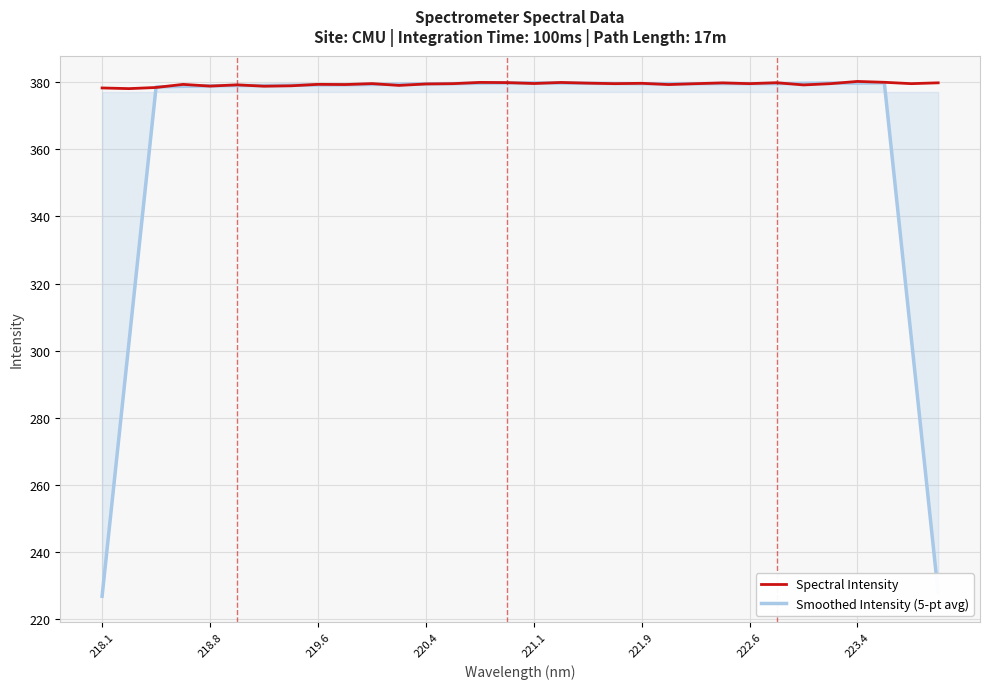

Rank the series by their average value, from lowest to highest.

Smoothed Intensity (5-pt avg), Spectral Intensity